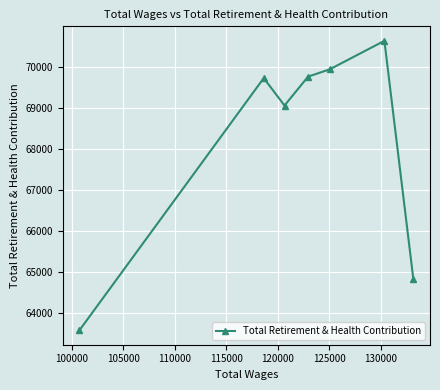

What is the sum of all values?

477499